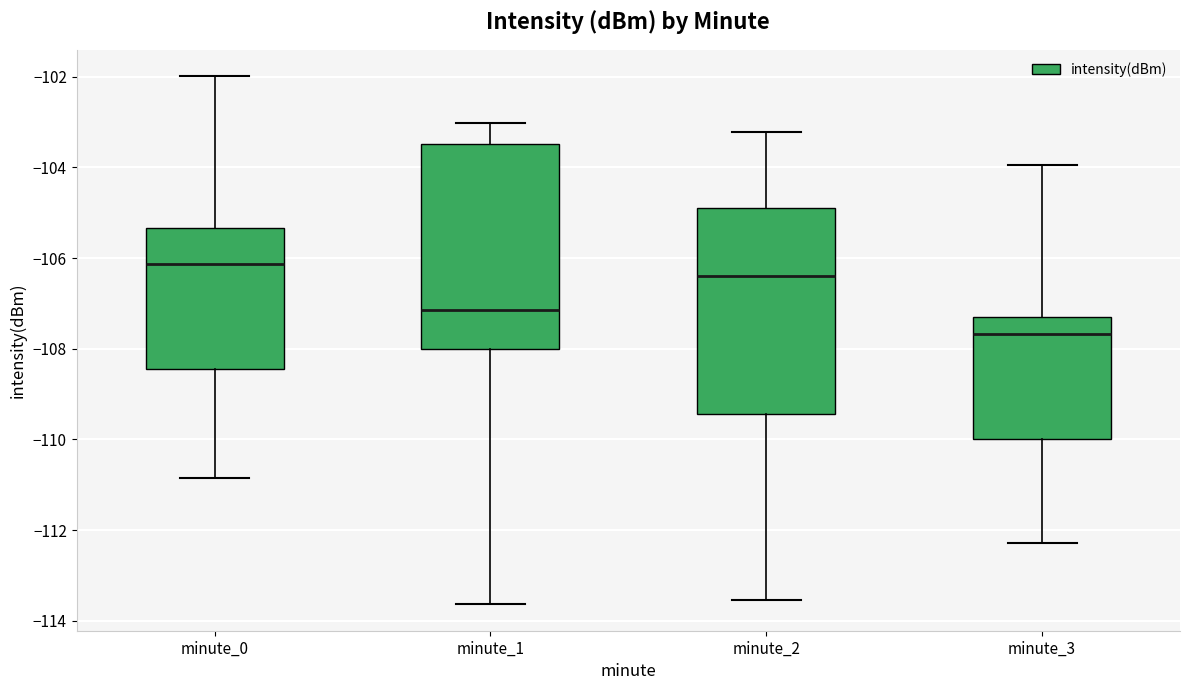

Where does the median line of the box for minute_2 sit on the y-axis? The values are not printed on the chart, so give them approximately, as read against the axis.

-106.4